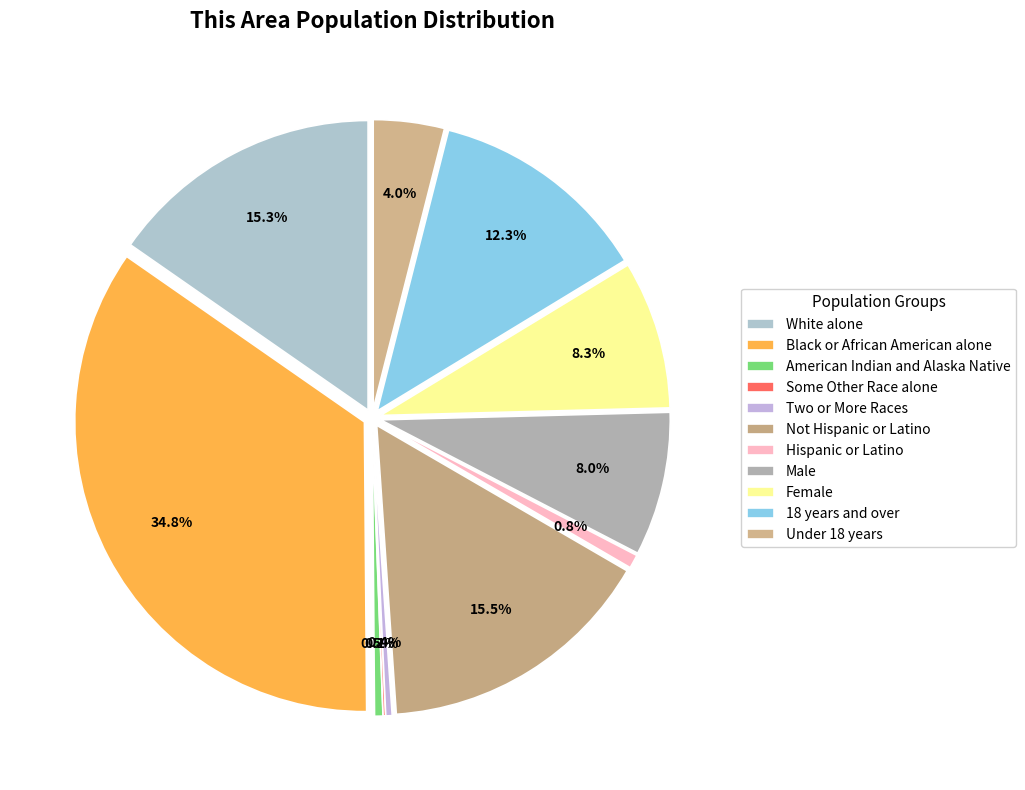

To the nearest percent, what portion does Hispanic or Latino represent?

1%